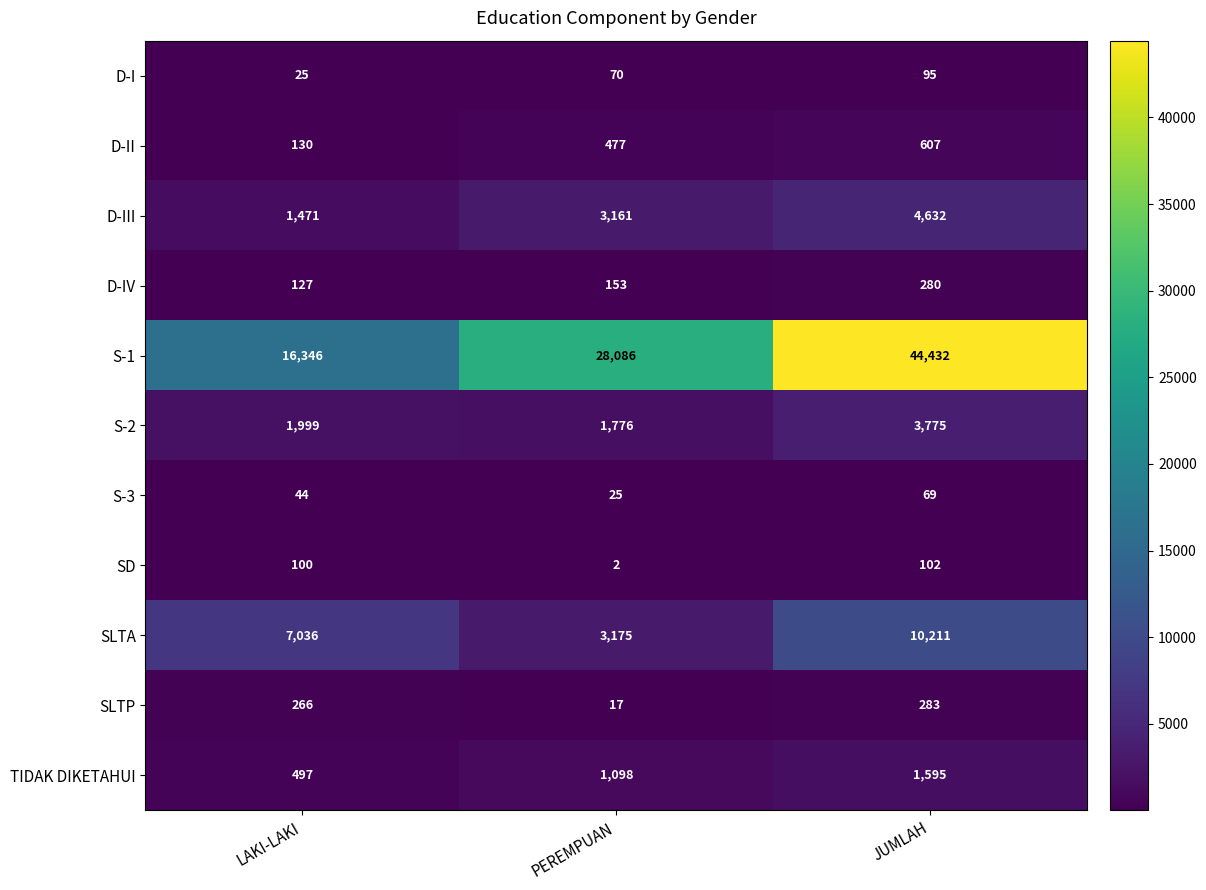

Which category has the lowest value across all series?

PEREMPUAN